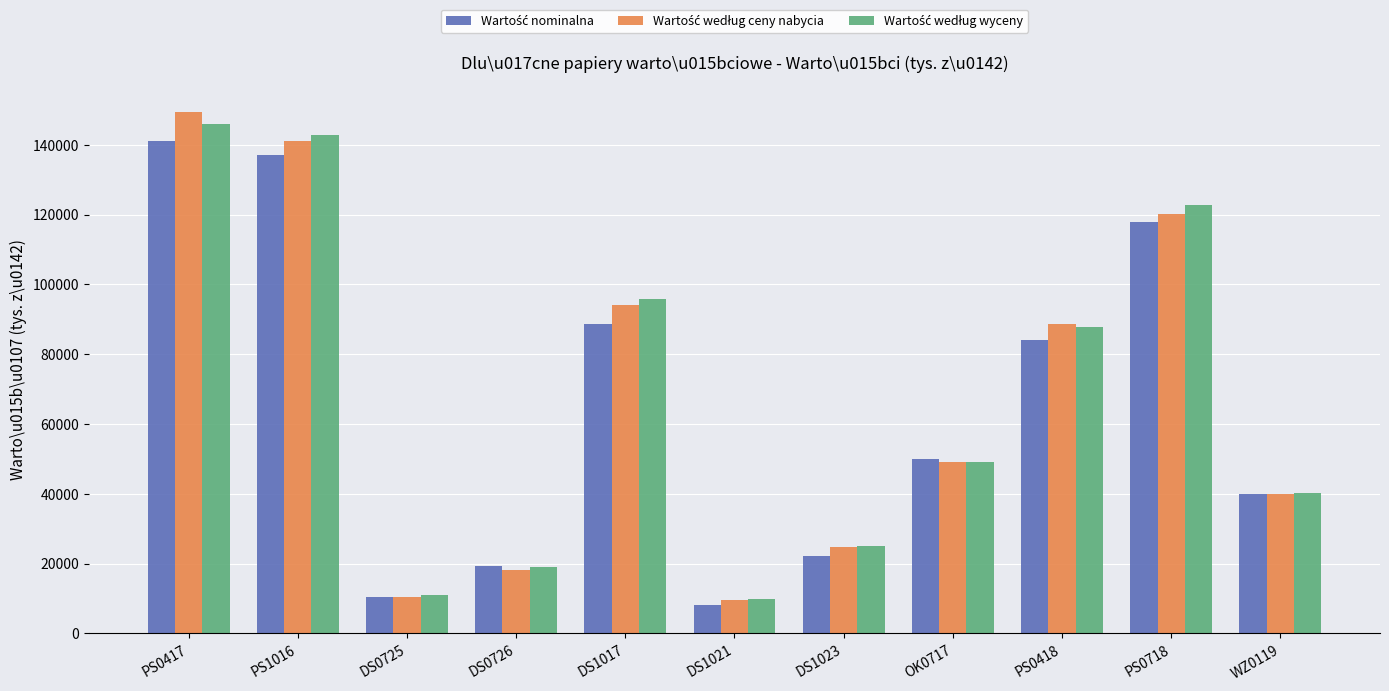

What is the smallest value displayed?

8200